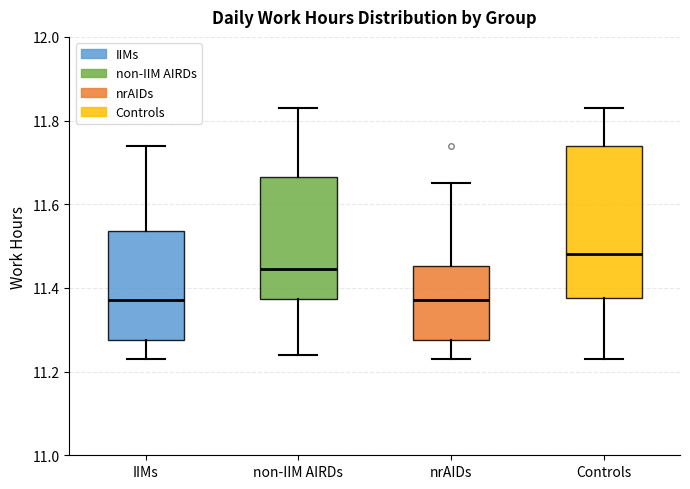

Comparing the boxes themselves (not the whiskers), which one is the tallest?

Controls